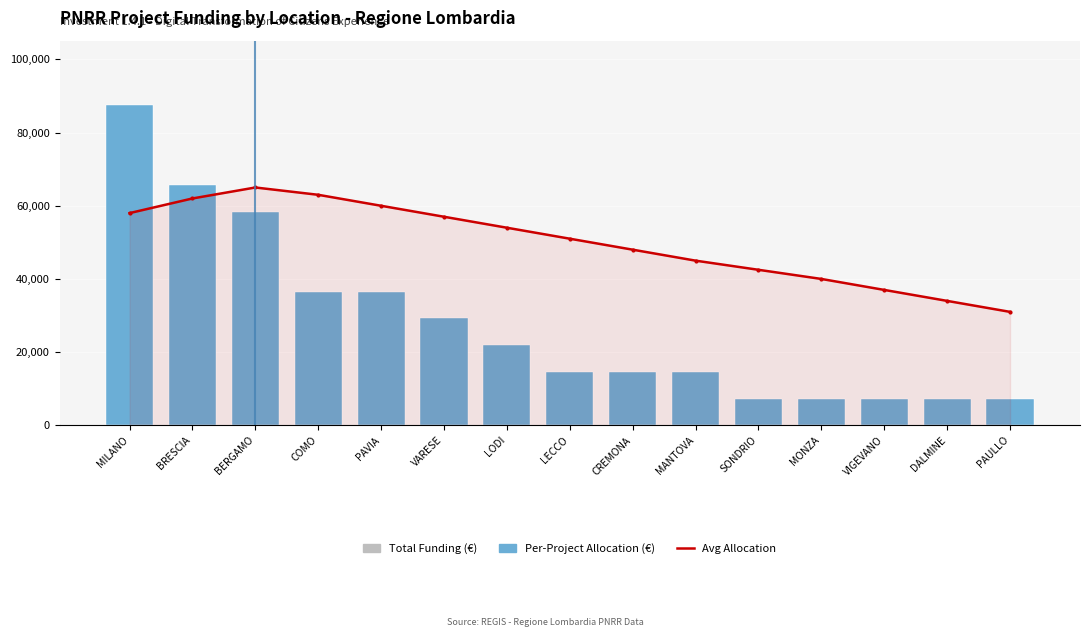

Where does the Per-Project Allocation (€) series first go above 14602?

MILANO